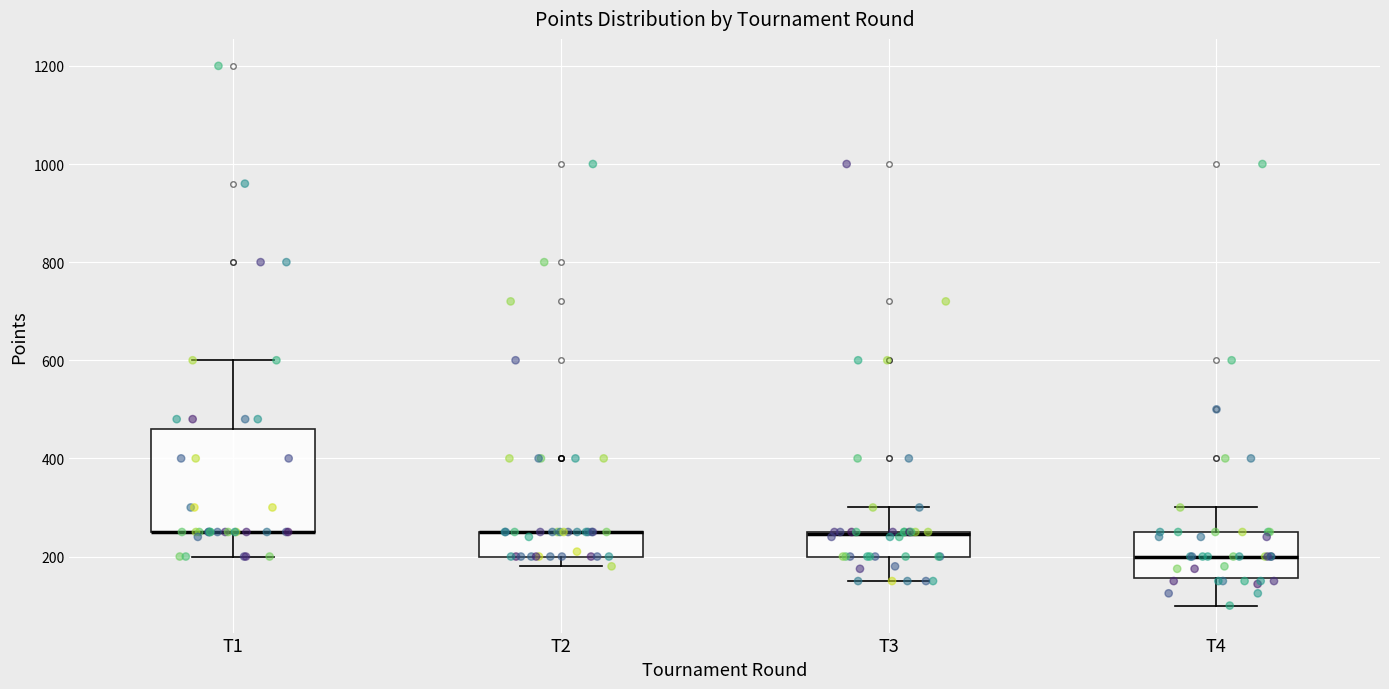

Which box is the tallest, from its lower edge to its upper edge?

T1